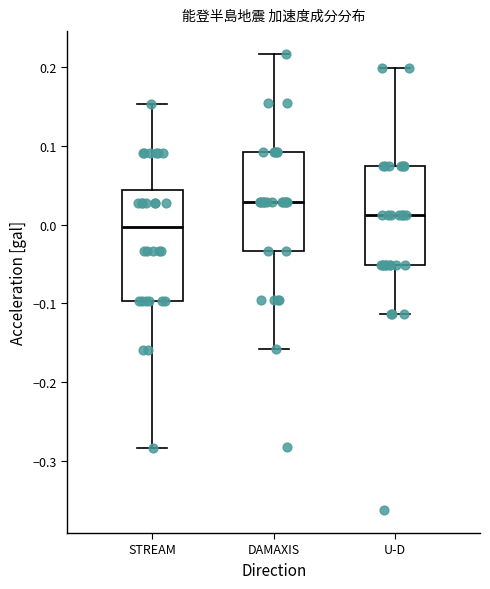

Reading left to right, transcribe this box plot: for each box, give where its median line is, the range the box spans, and where its two whiskers end, as read against the y-axis. The values are not printed on the chart, so give them approximately, as read against the axis.

STREAM: median 0.00, box -0.10 to 0.04, whiskers -0.28 to 0.15
DAMAXIS: median 0.03, box -0.03 to 0.09, whiskers -0.16 to 0.22
U-D: median 0.01, box -0.05 to 0.07, whiskers -0.11 to 0.20